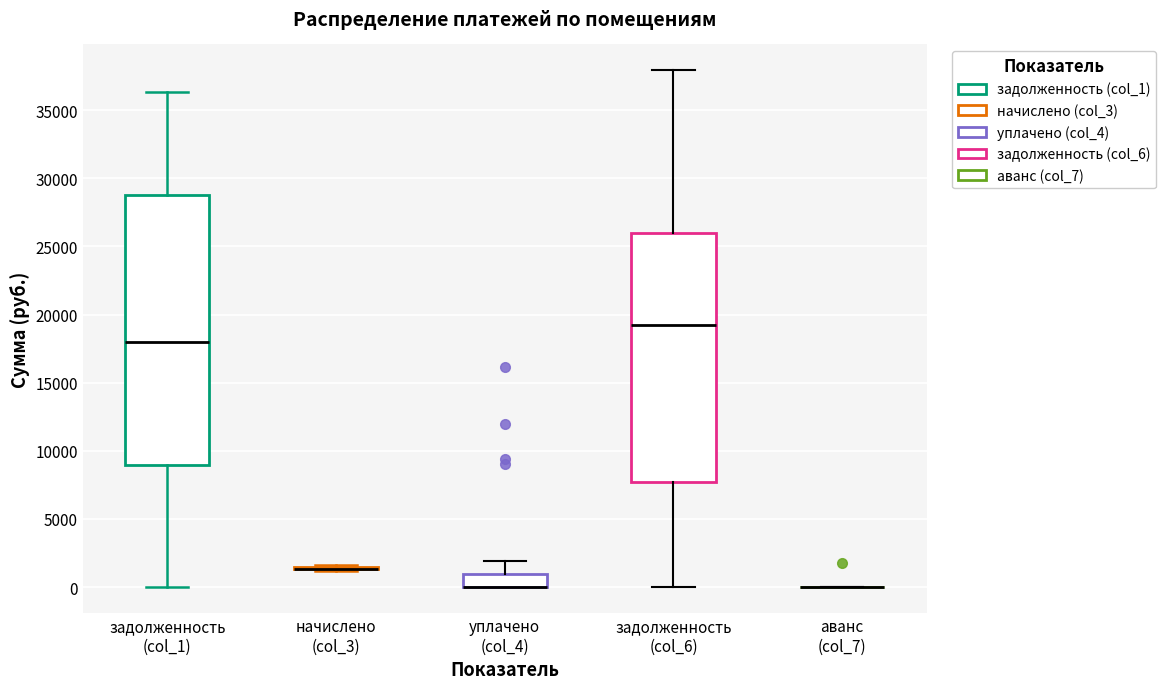

Reading left to right, read every box against the y-axis: the position of its median line, the range the box covers, and the ends of its whiskers. The values are not printed on the chart, so give them approximately, as read against the axis.

задолженность (col_1): median 18000, box 9000 to 28500, whiskers 0 to 36500
начислено (col_3): box collapsed to a line at 1500, whiskers 1000 to 1500
уплачено (col_4): median 0 (drawn on the box's lower edge), box 0 to 1000, whiskers 0 to 2000
задолженность (col_6): median 19000, box 7500 to 26000, whiskers 0 to 38000
аванс (col_7): box collapsed to a line at 0, whiskers 0 to 0